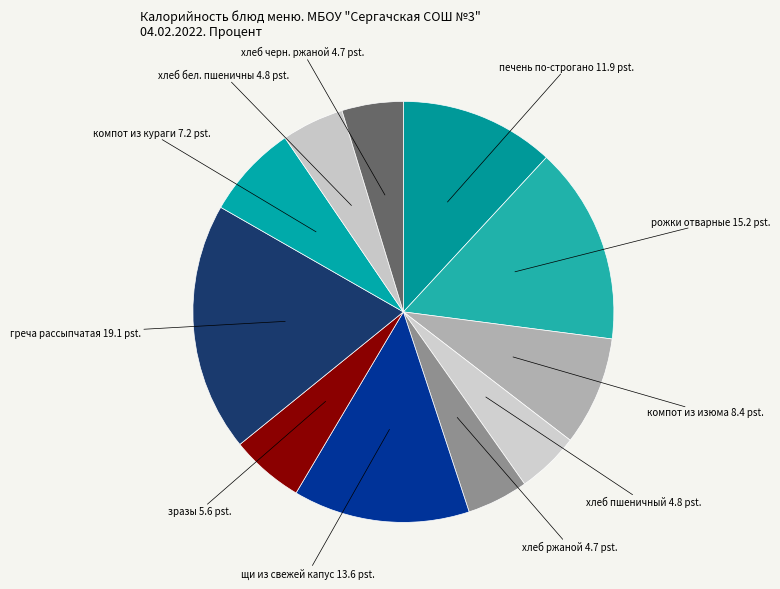

How many segments does this pie chart have?

11